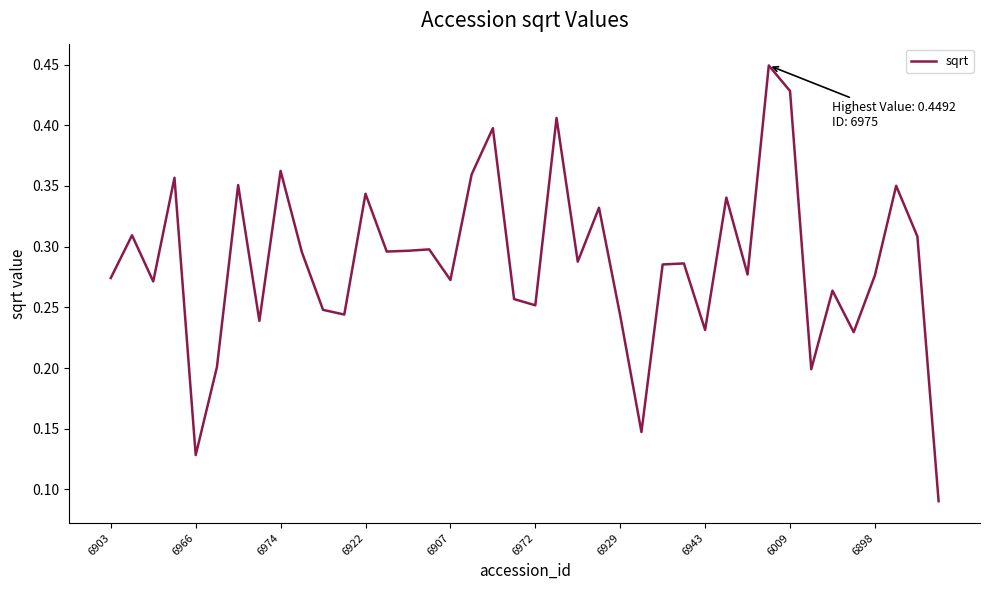

How many lines are shown in the chart?

1